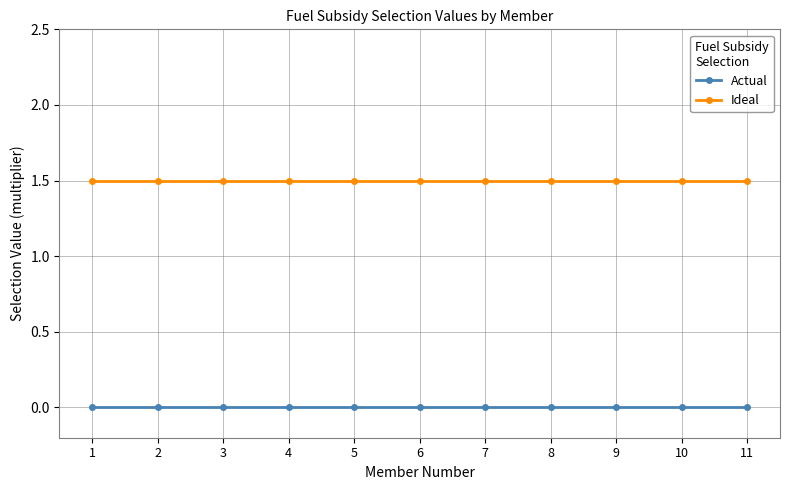

At how many categories does at least one series exceed 1?

11